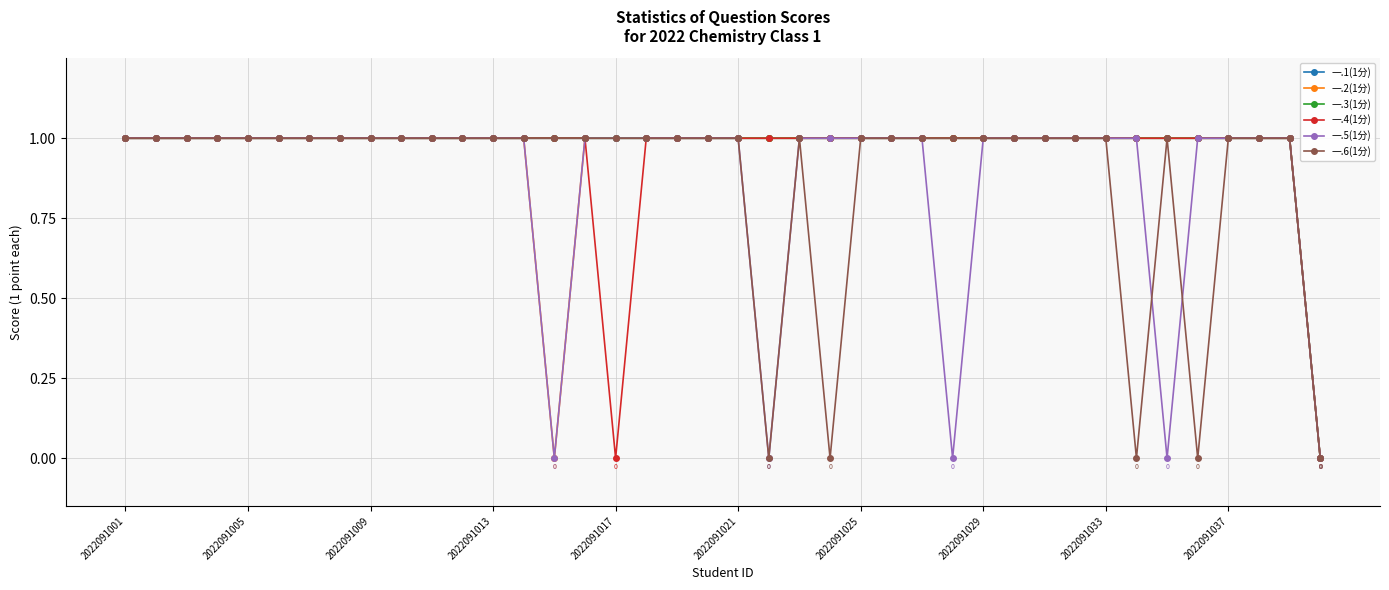

Rank the series by their maximum value, from lowest to highest.

一.1(1分), 一.2(1分), 一.3(1分), 一.4(1分), 一.5(1分), 一.6(1分)